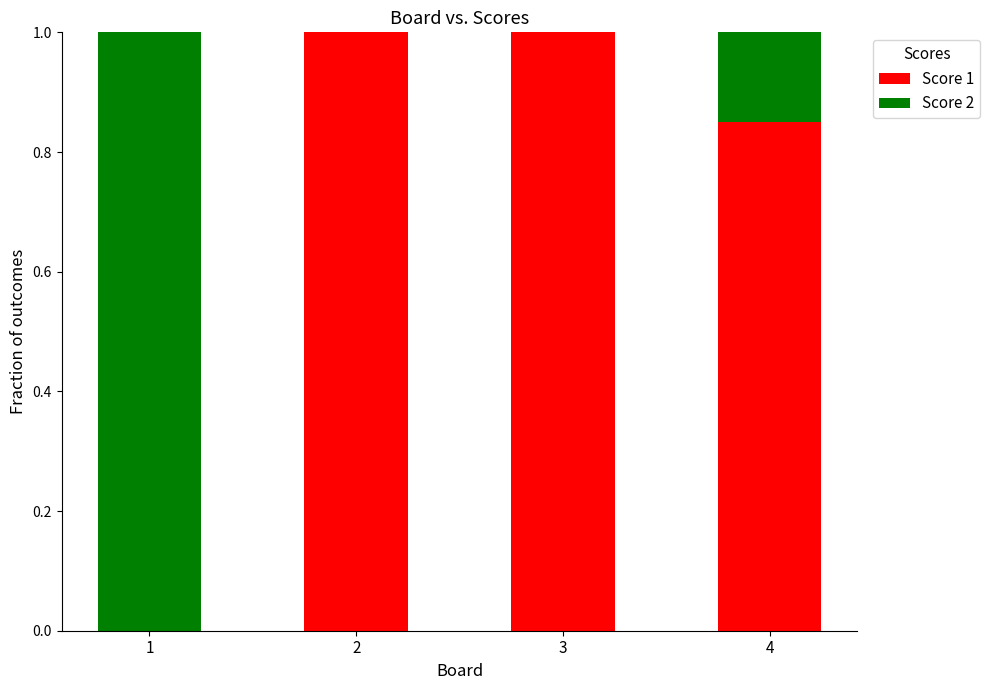

What is the total value across all series at 1?

1.0